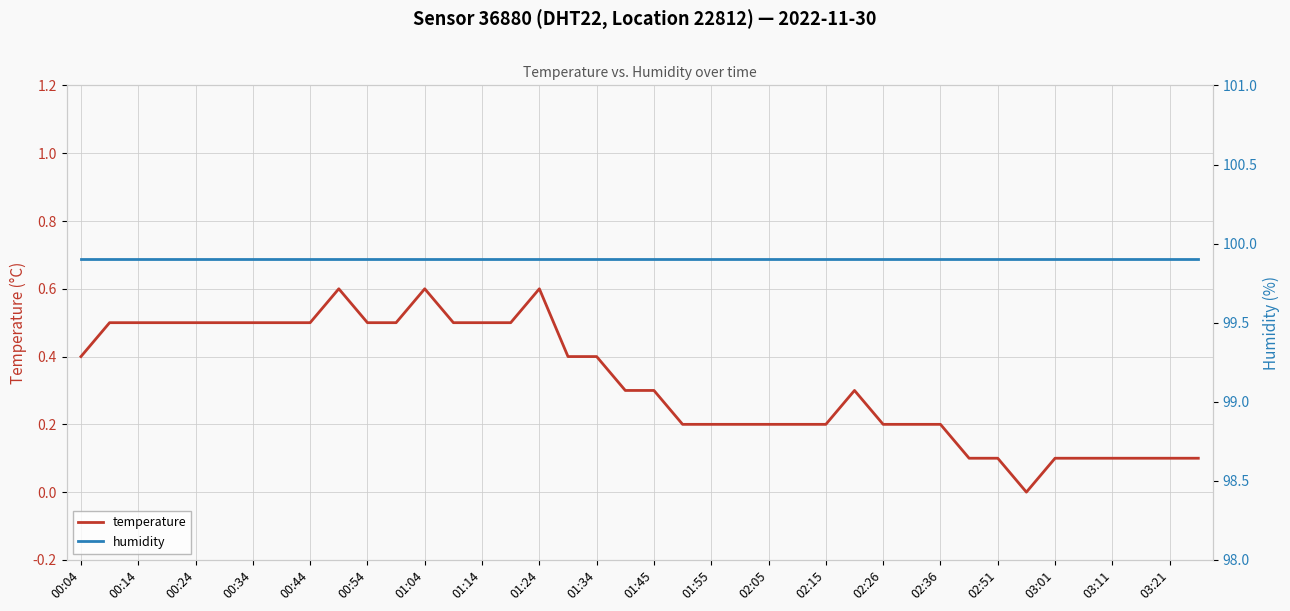

True or false: humidity has more than 1 points higher than both neighbors.

False